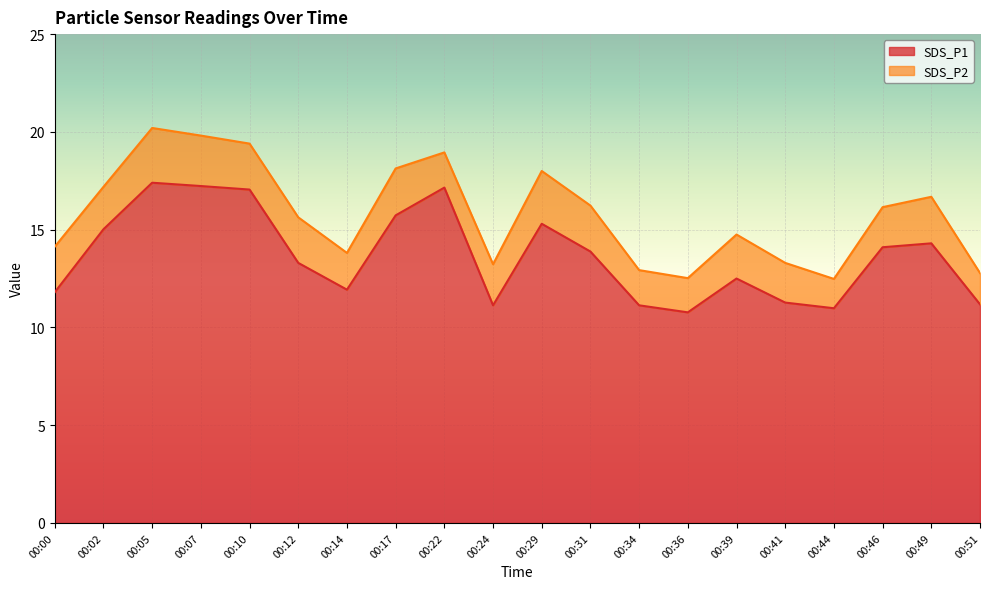

Reading left to right, list all the values displayed in this chart.

11.8	15.0	17.4	17.2	17.1	13.3	11.9	15.7	17.1	11.1	15.3	13.9	11.1	10.8	12.5	11.3	11.0	14.1	14.3	11.2